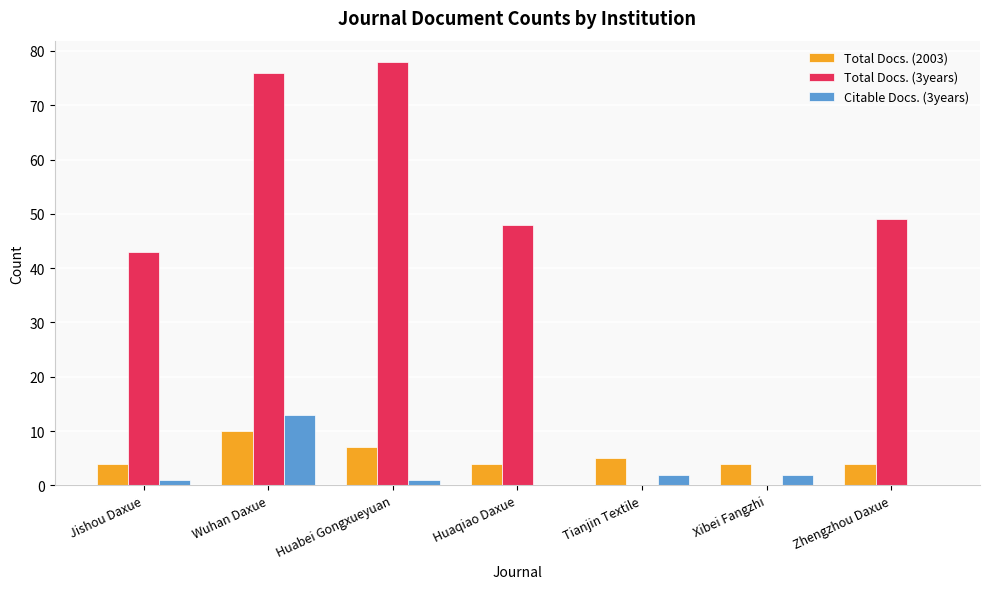

True or false: Total Docs. (3years) has a value of 48 at Huaqiao Daxue.

True